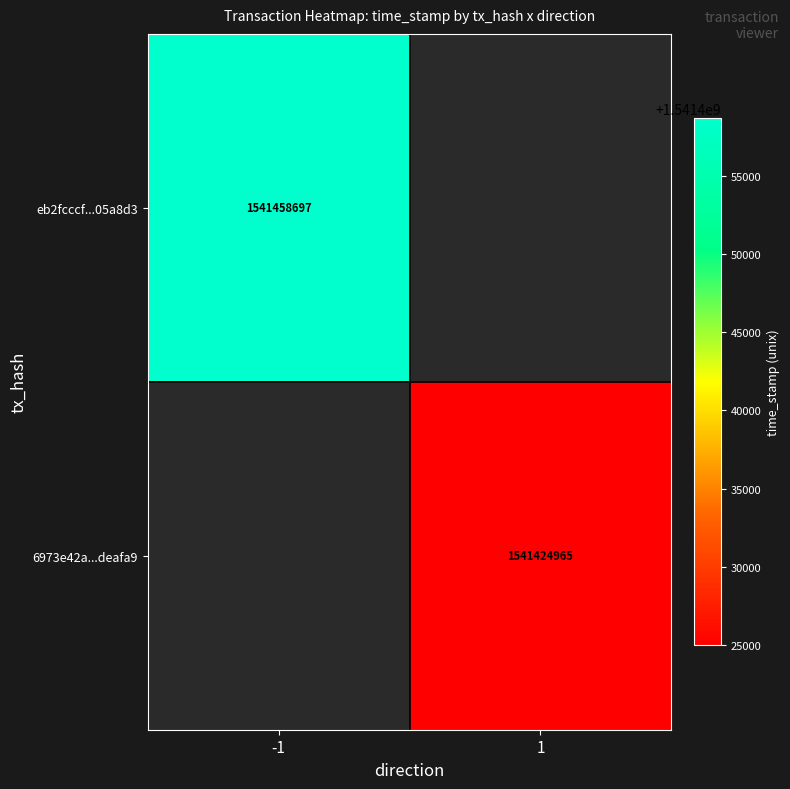

The value of 6973e42a...deafa9 at 1 is 1541424965. True or false?

True